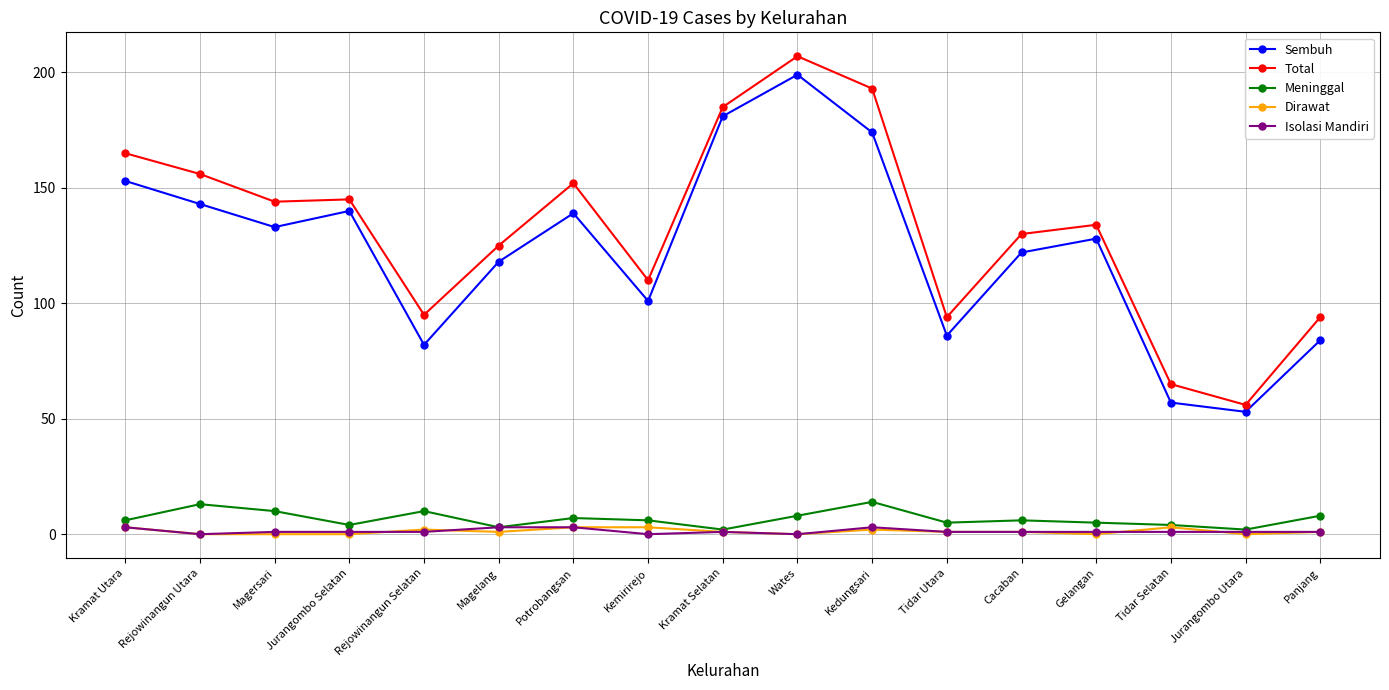

At which category is the sum across all series the highest?

Wates